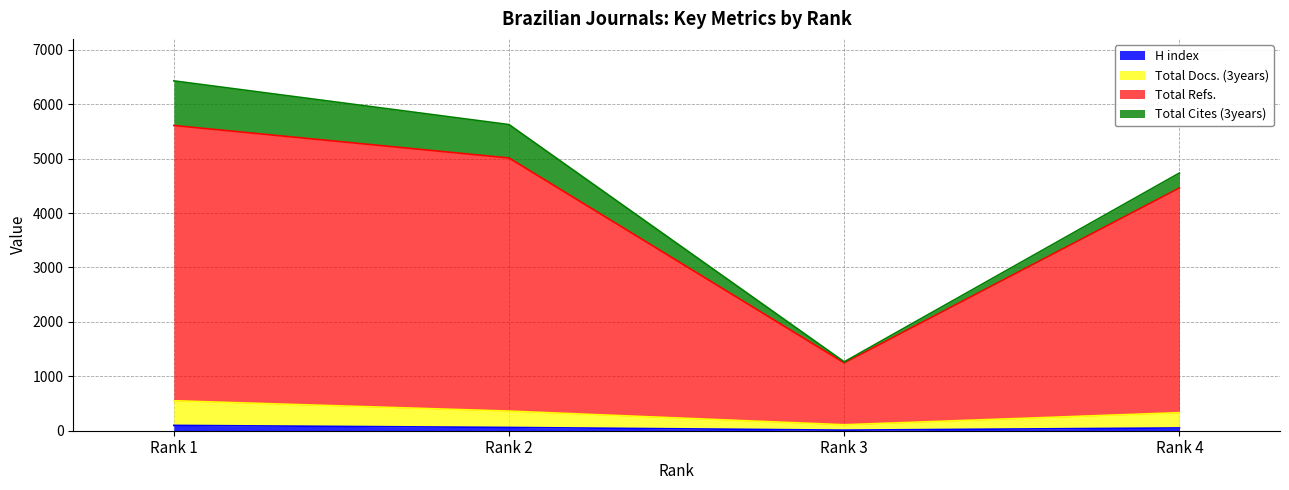

Is it true that H index equals 61 at Rank 1?

False